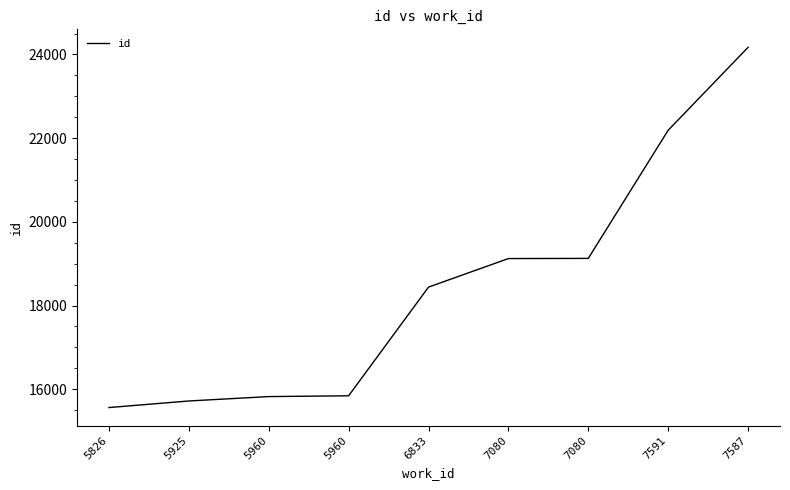

Reading right to left, what are all the values shown in this chart?

7587=24170	7591=22189	7080=19127	7080=19123	6833=18441	5960=15844	5960=15825	5925=15720	5826=15563